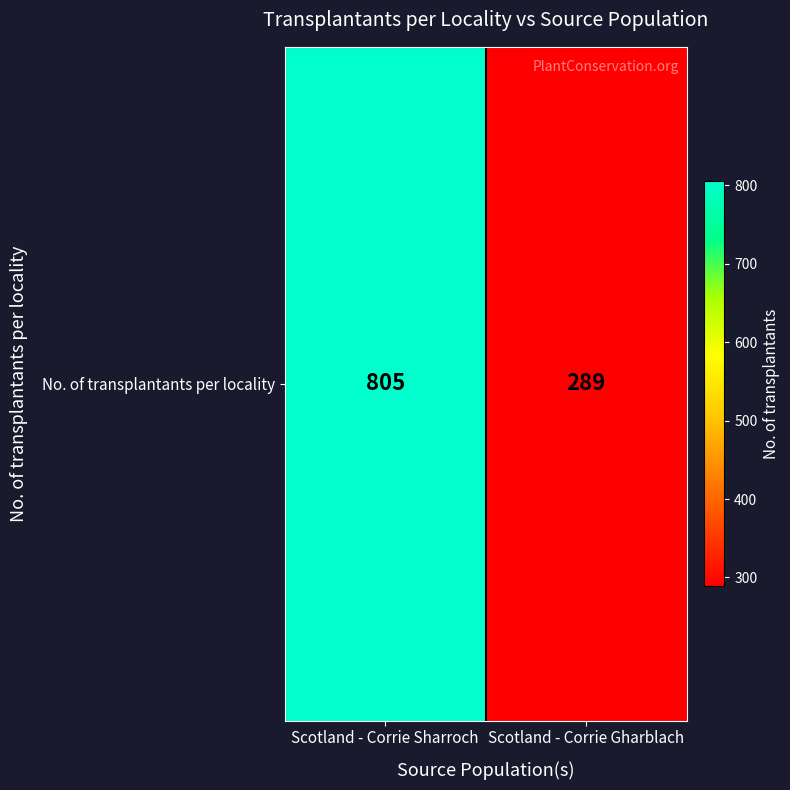

Where is the data nearest to the value 547?

Scotland - Corrie Sharroch